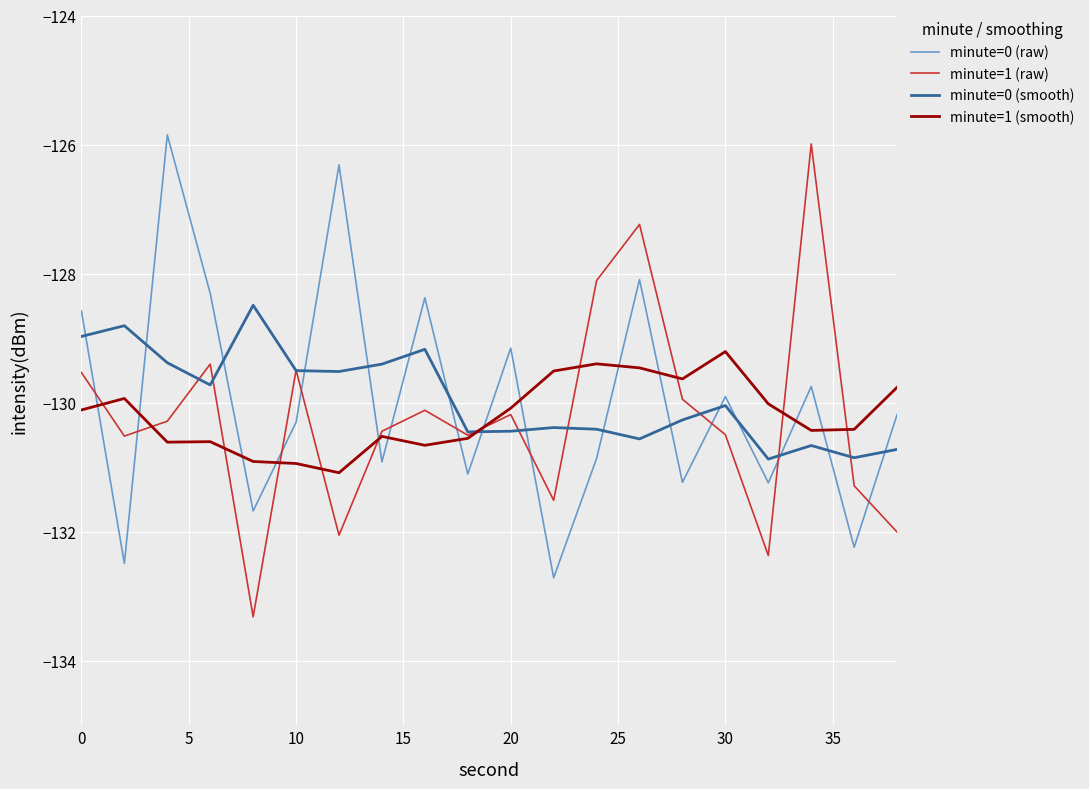

Which series ends up on top after the final intersection of minute=1 (smooth) and minute=1 (raw)?

minute=1 (smooth)